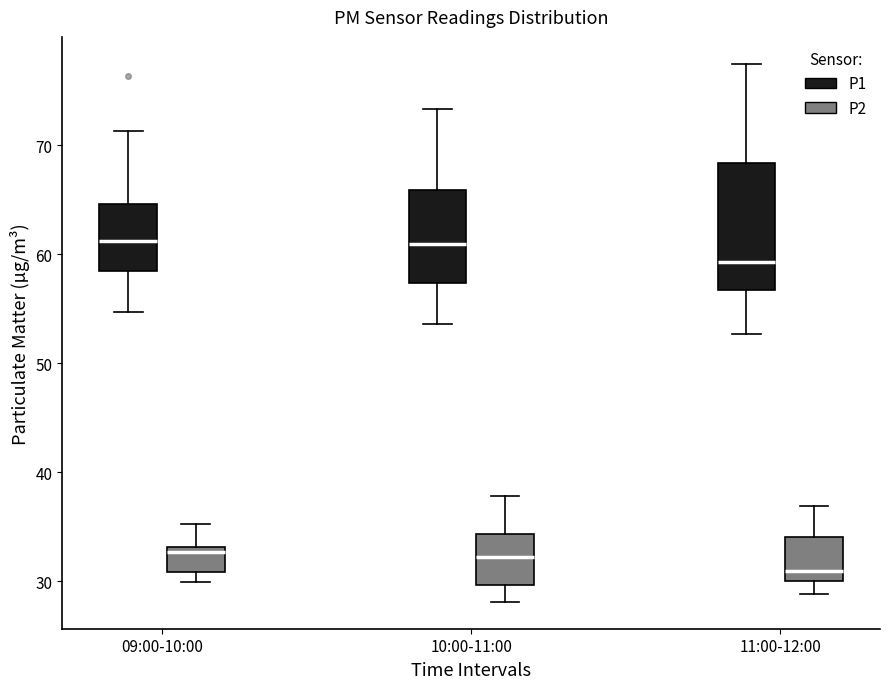

Where is the lower edge of the box for 11:00-12:00 (P1) on the y-axis? The values are not printed on the chart, so give them approximately, as read against the axis.

57